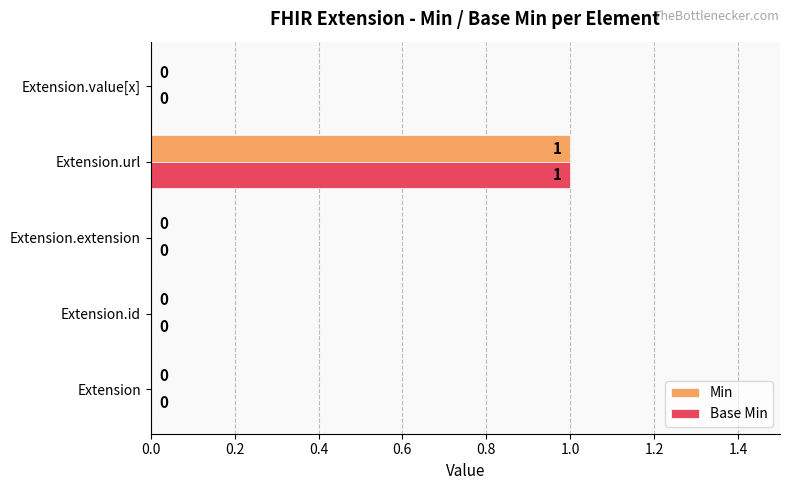

At which category is the sum across all series the highest?

Extension.url